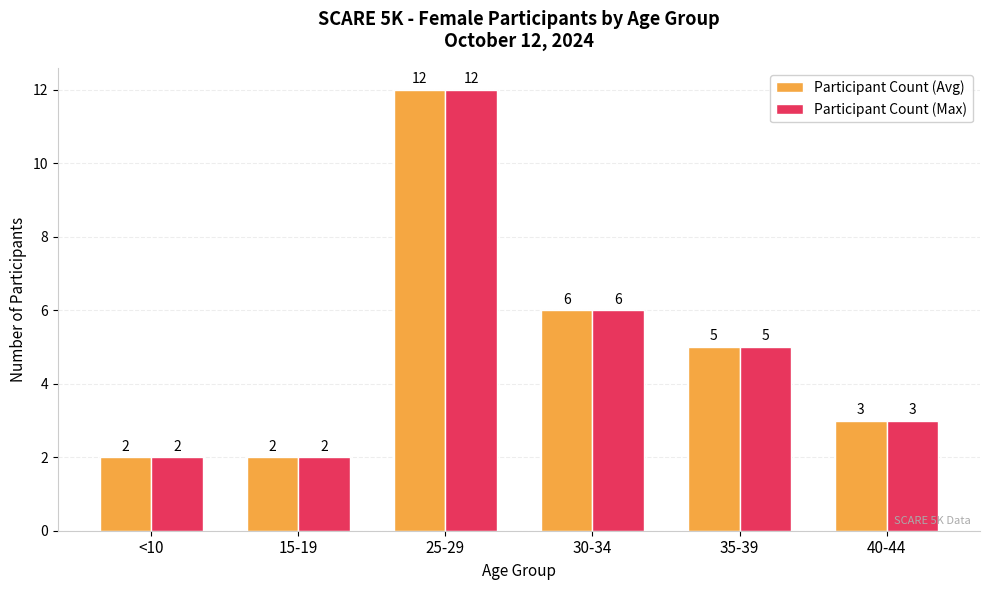

What are all the series names shown in the legend?

Participant Count (Avg), Participant Count (Max)